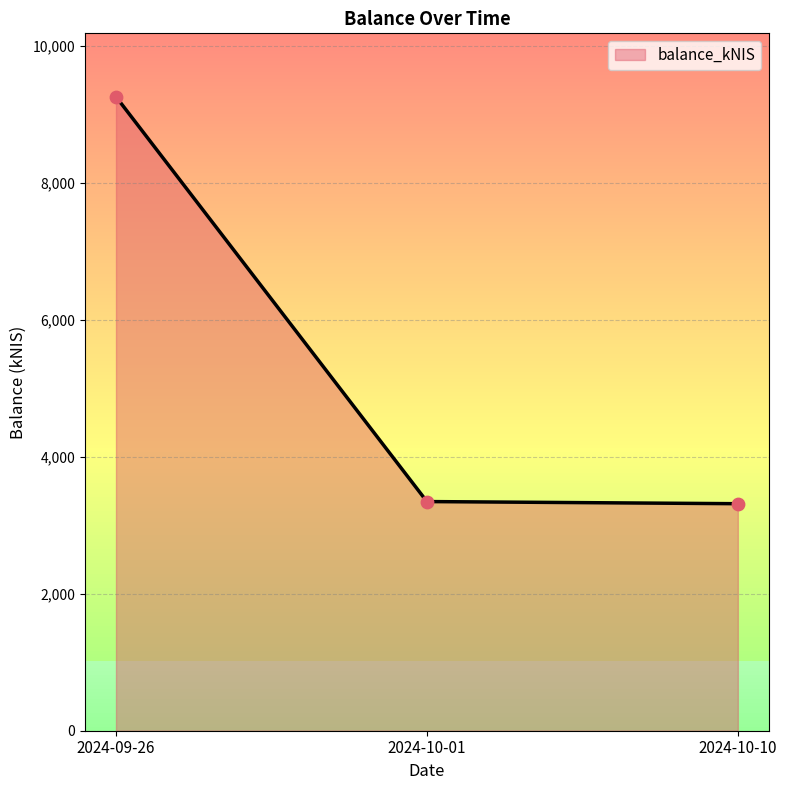

What is the change in value from 2024-10-01 to 2024-10-10?

-31.3